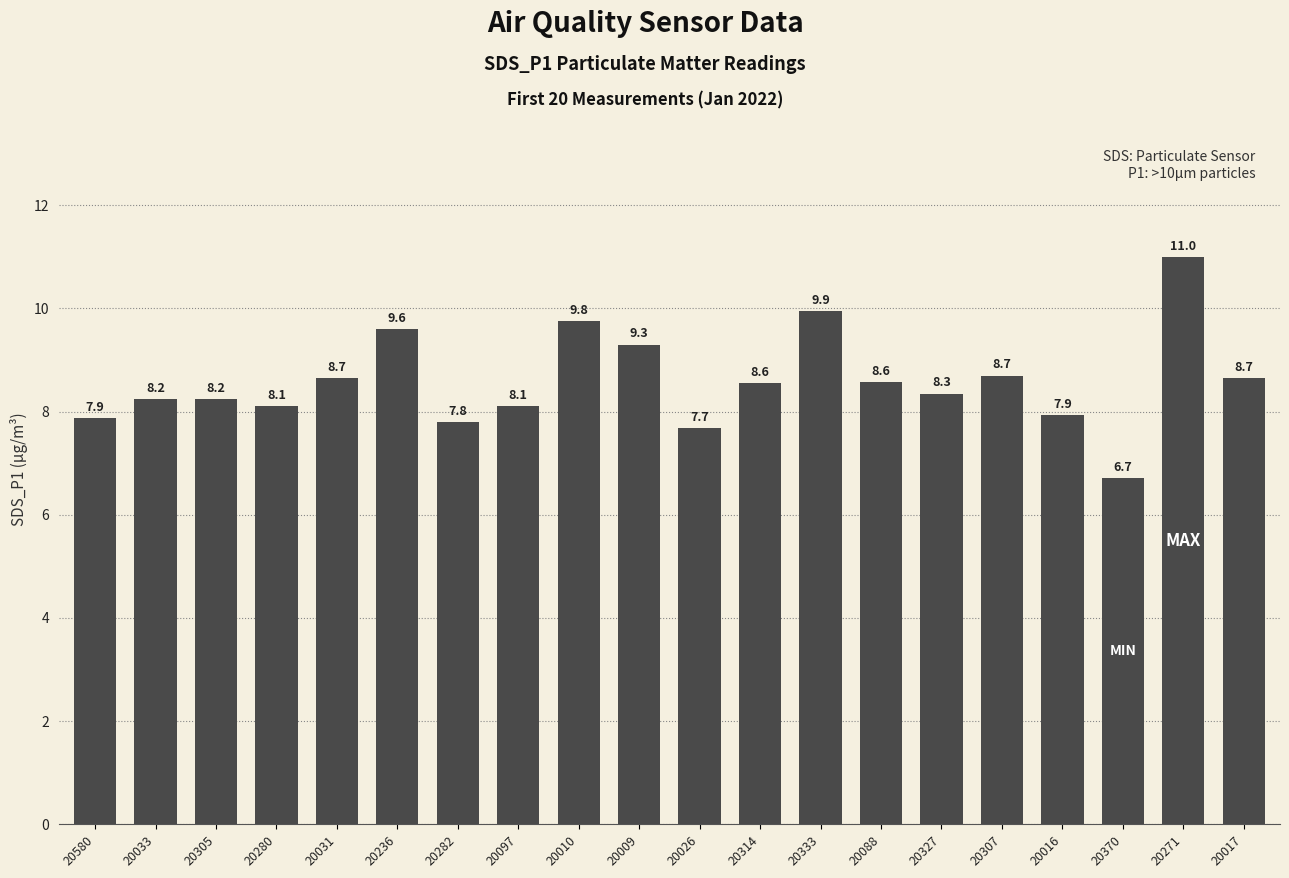

Between 20305 and 20088, which is larger?

20088